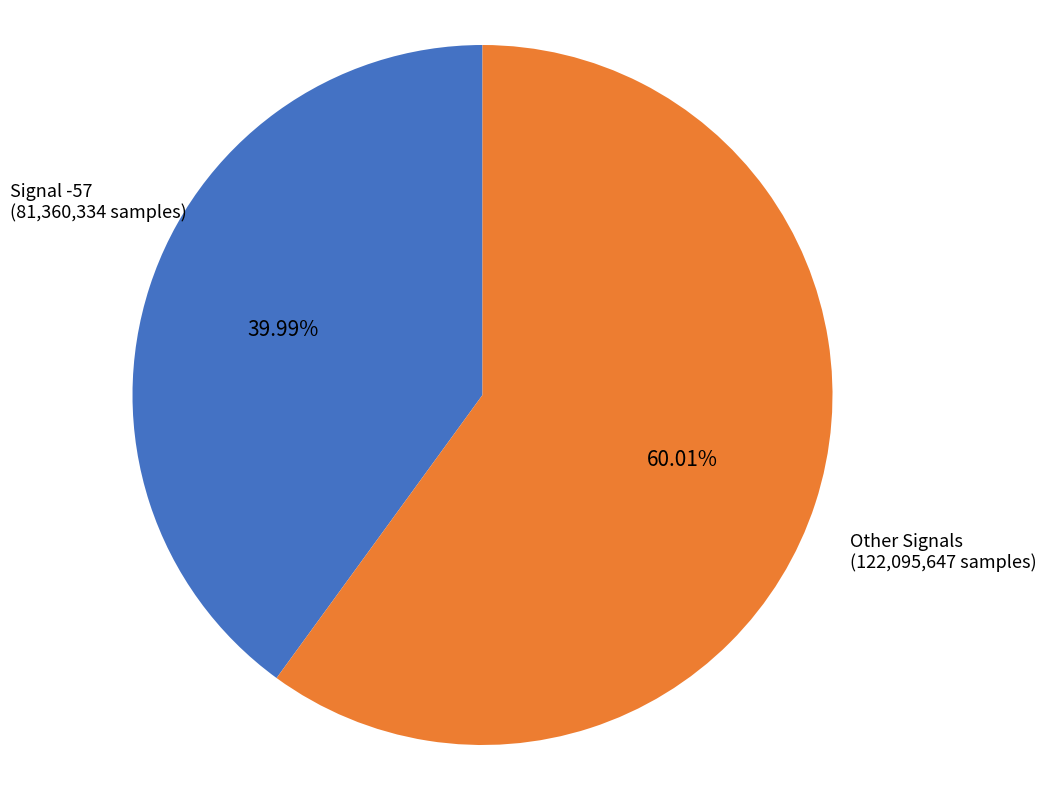

Is there any slice that represents more than half of the pie?

Yes